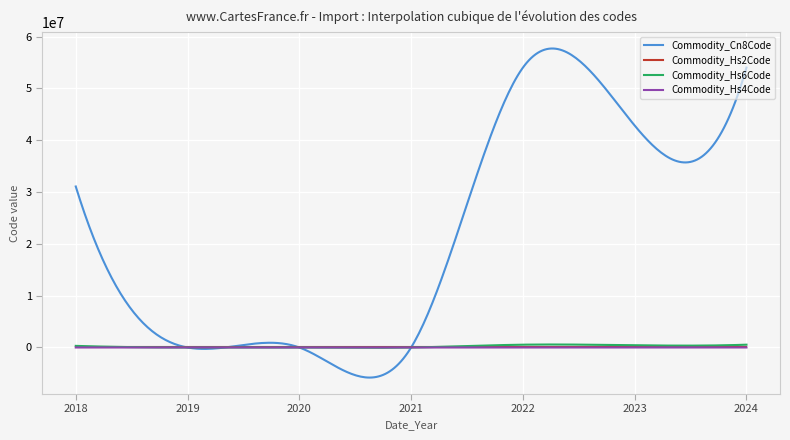

Which series has the largest total across all categories?

Commodity_Cn8Code